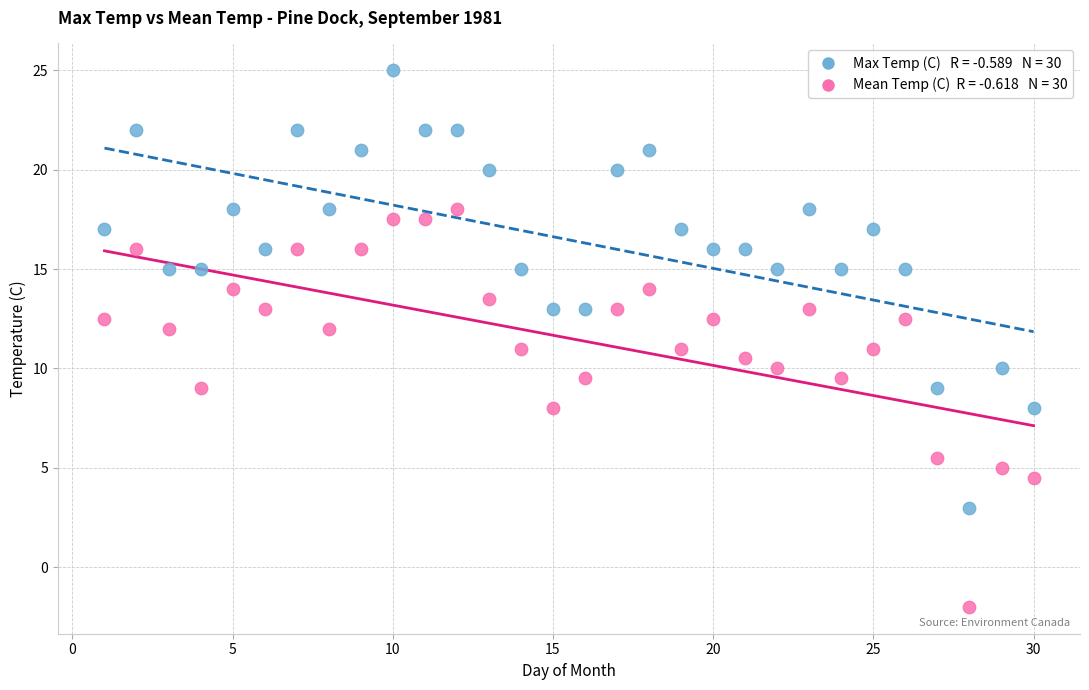

Across all data points, what is the range of Y values (max minus min)?

27.0